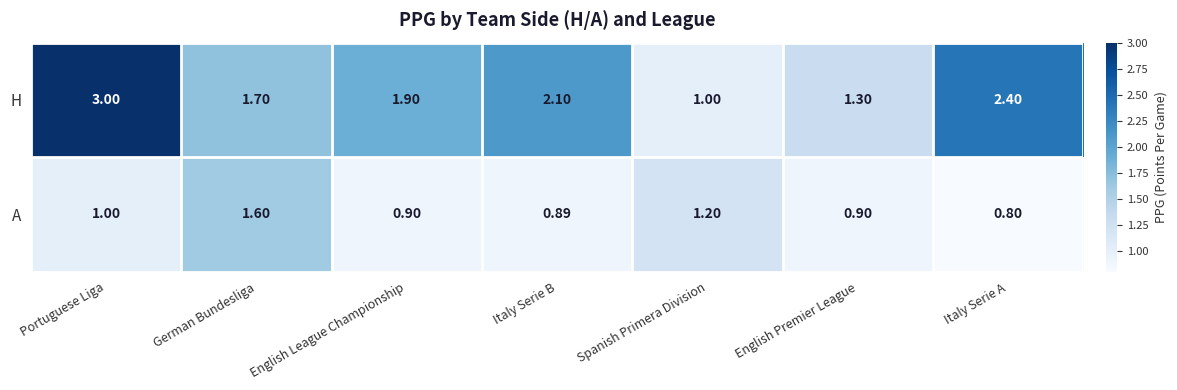

Where is H nearest to the value 2?

English League Championship